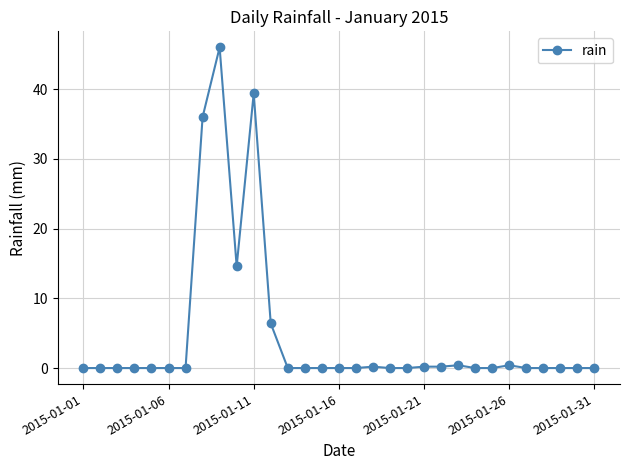

What is the greatest value displayed?

46.0